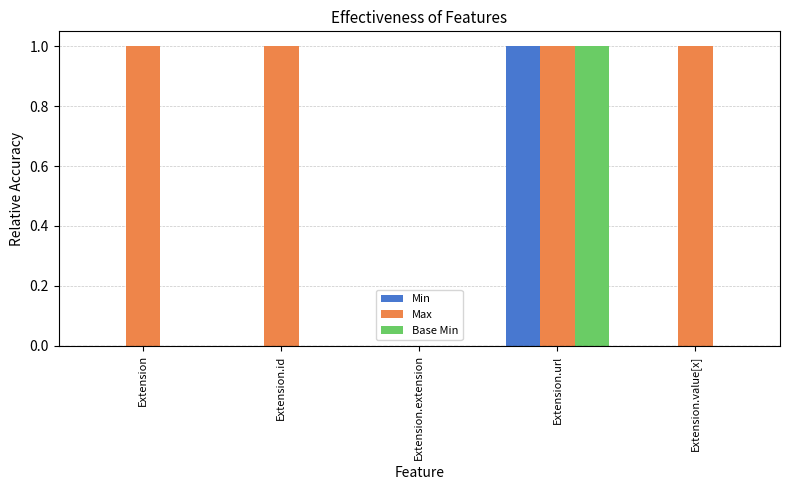

Reading left to right, transcribe all the data shown in this chart.

Min: 0	0	0	1	0
Max: 1	1	0	1	1
Base Min: 0	0	0	1	0